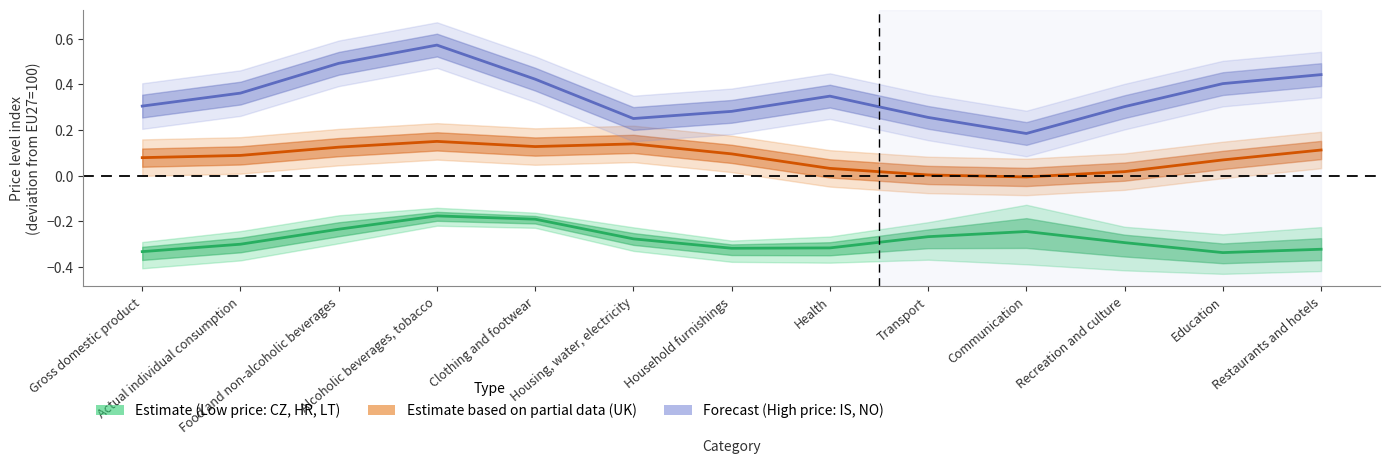

What is the difference between the second highest and second lowest values in the Estimate (Low: CZ, HR, LT) series?

0.1